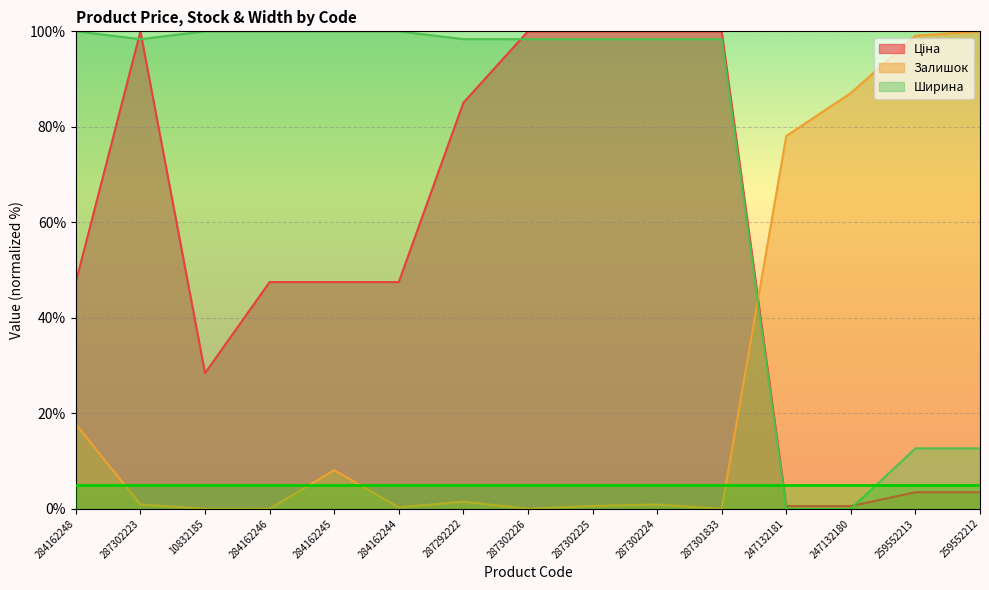

True or false: Залишок and Ціна cross at least once.

True